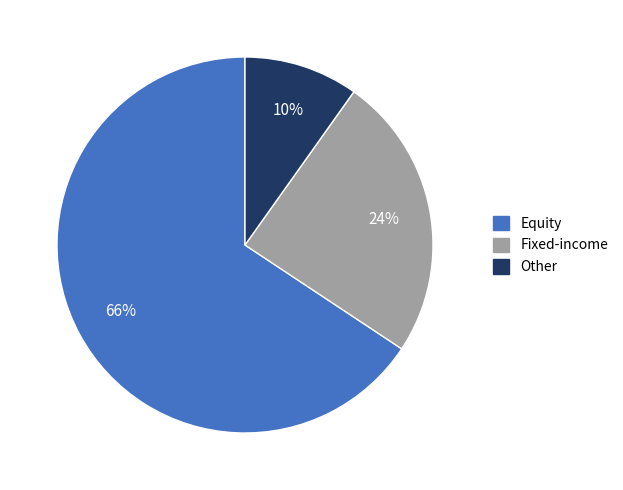

What is the largest slice in the pie chart?

Equity